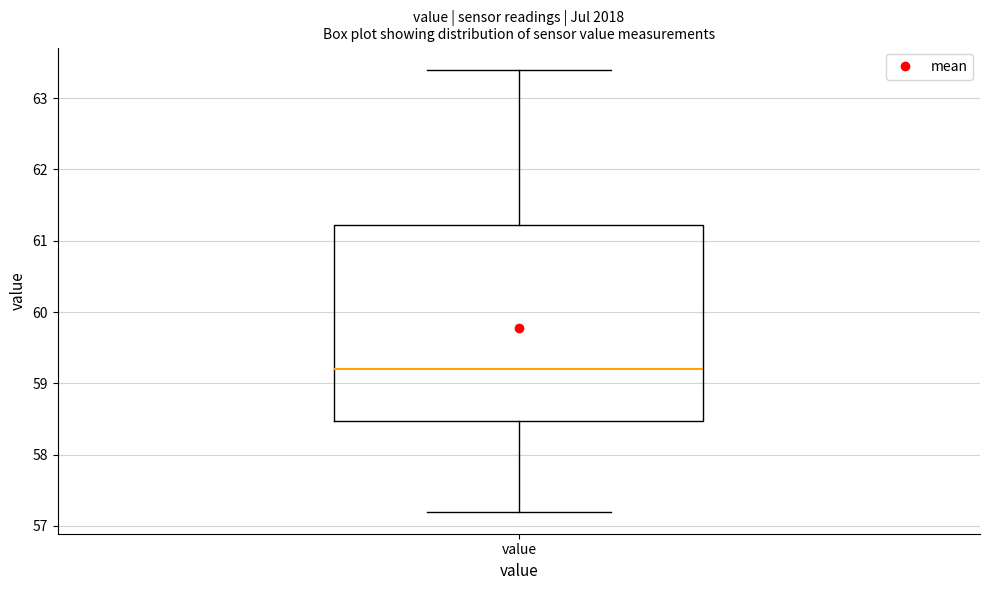

Where does the median line of the box for value sit on the y-axis? The values are not printed on the chart, so give them approximately, as read against the axis.

59.2